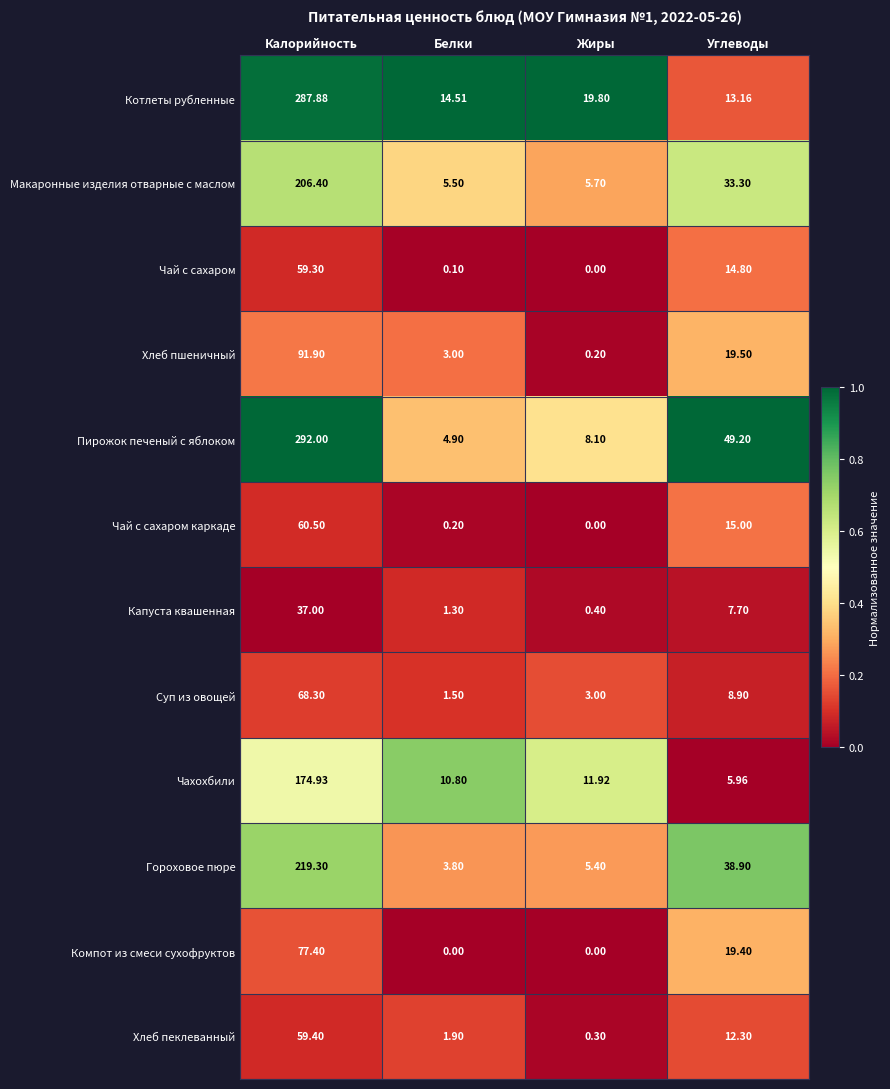

At which category is the sum across all series the highest?

Калорийность